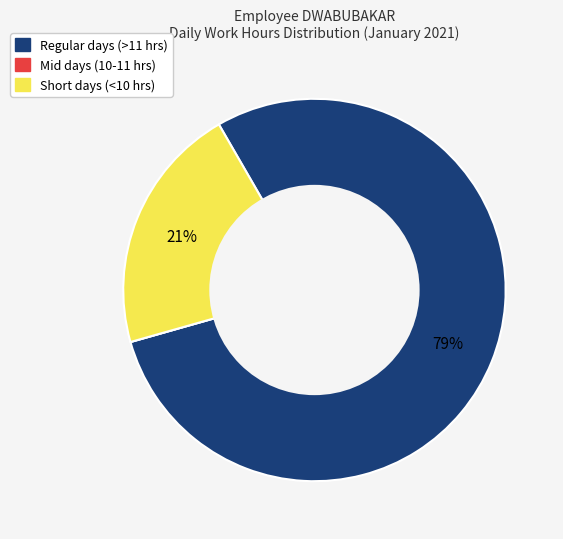

To the nearest percent, what is the average slice percentage?

33%